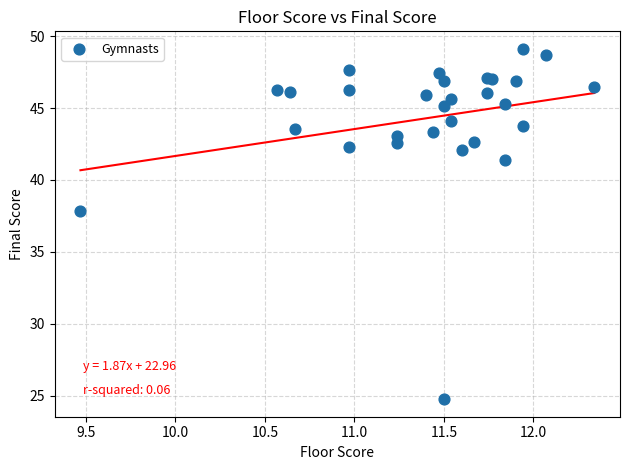

What Y value in the scatter plot is closest to 36?

37.8